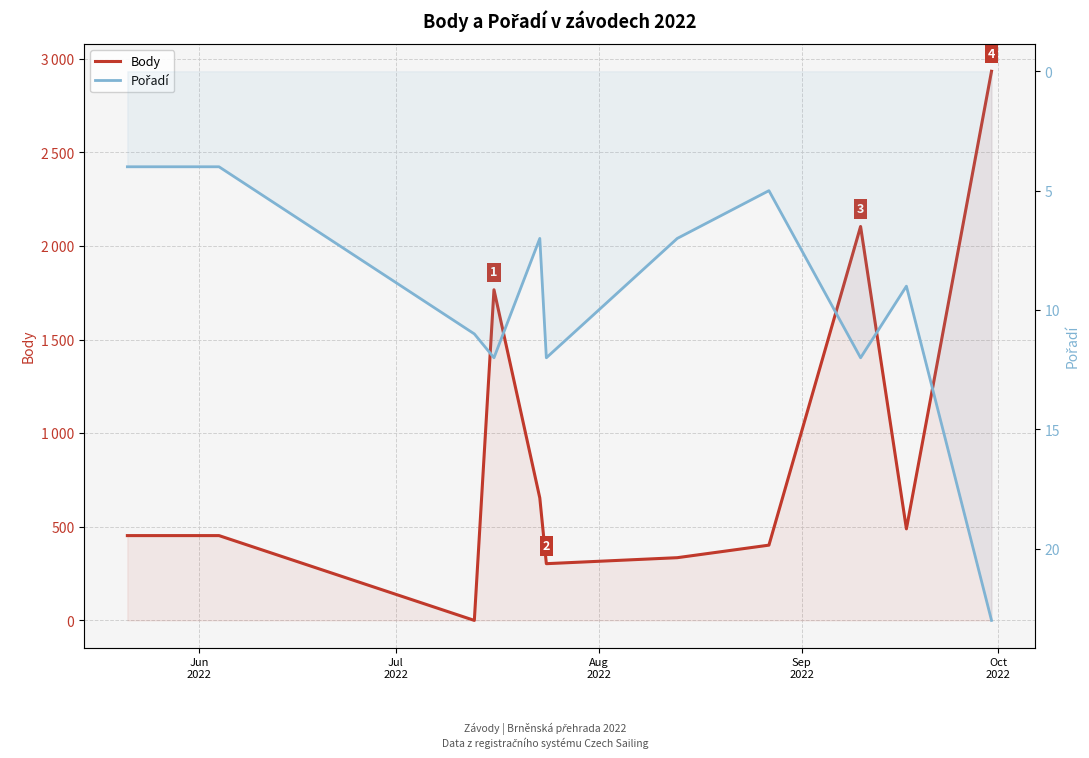

What is the highest value of the Pořadí series?

23